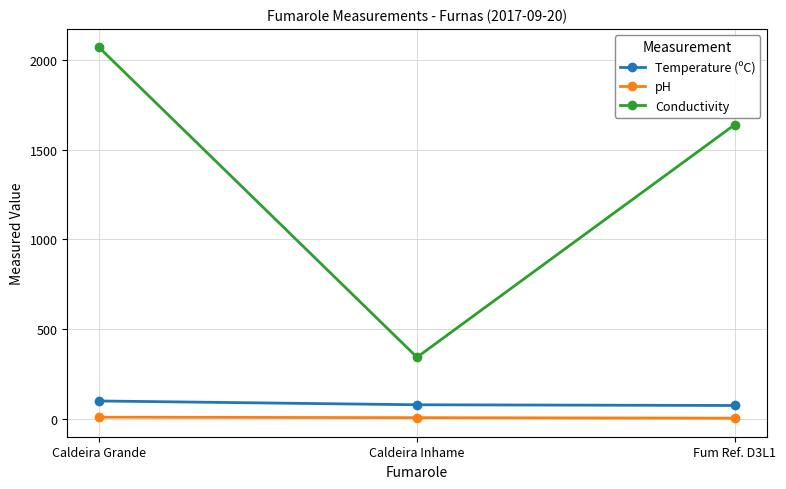

What is the value of the pH point at the 1st from the left?

7.7